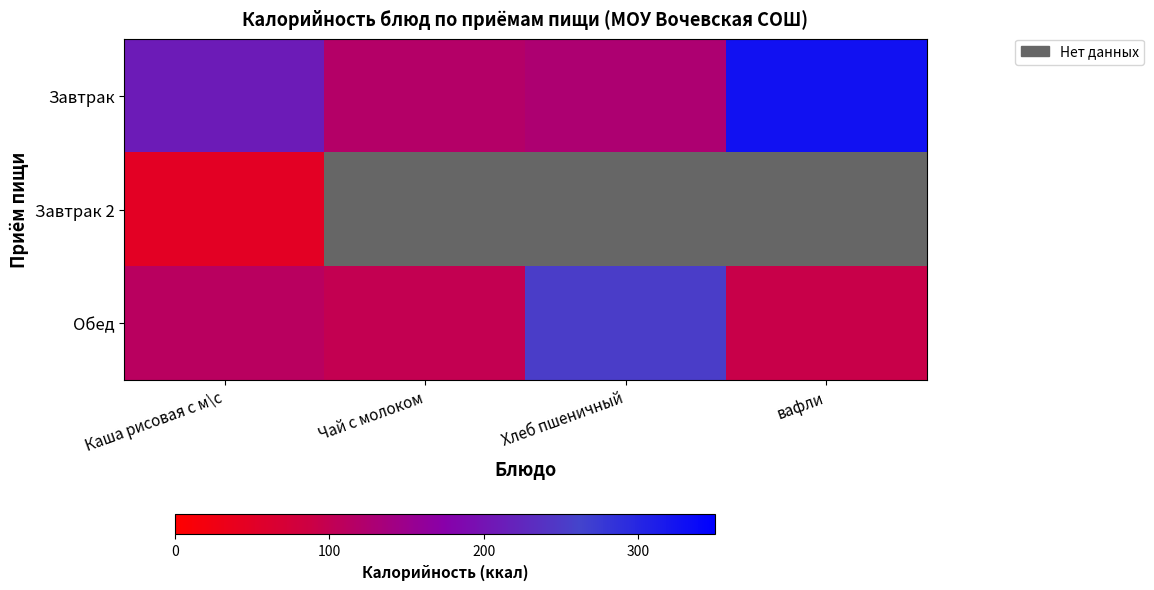

Is it true that Завтрак 2 equals 47.0 at Каша рисовая с м\с?

True